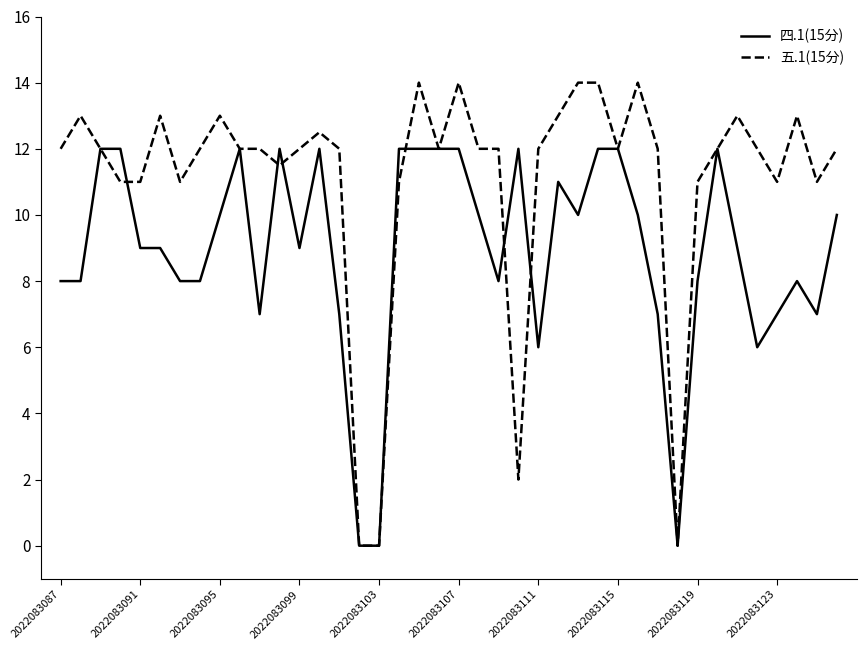

Which series has the largest total across all categories?

五.1(15分)